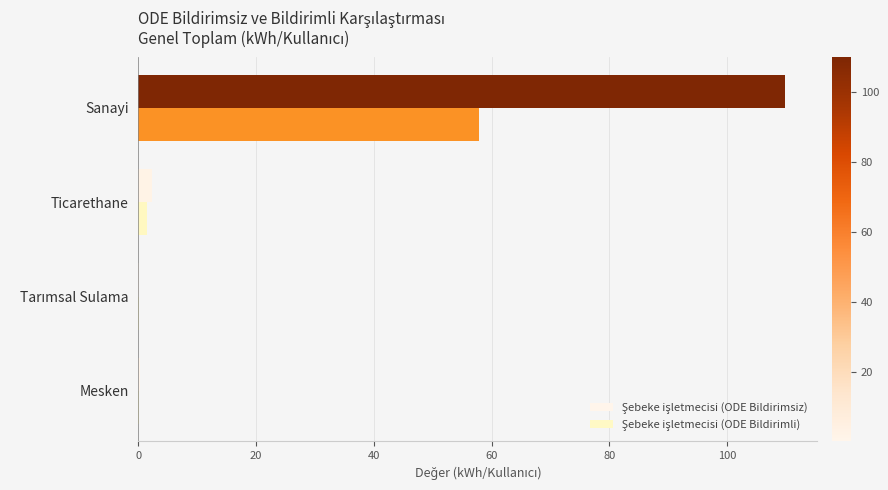

Count the number of categories in the chart.

4